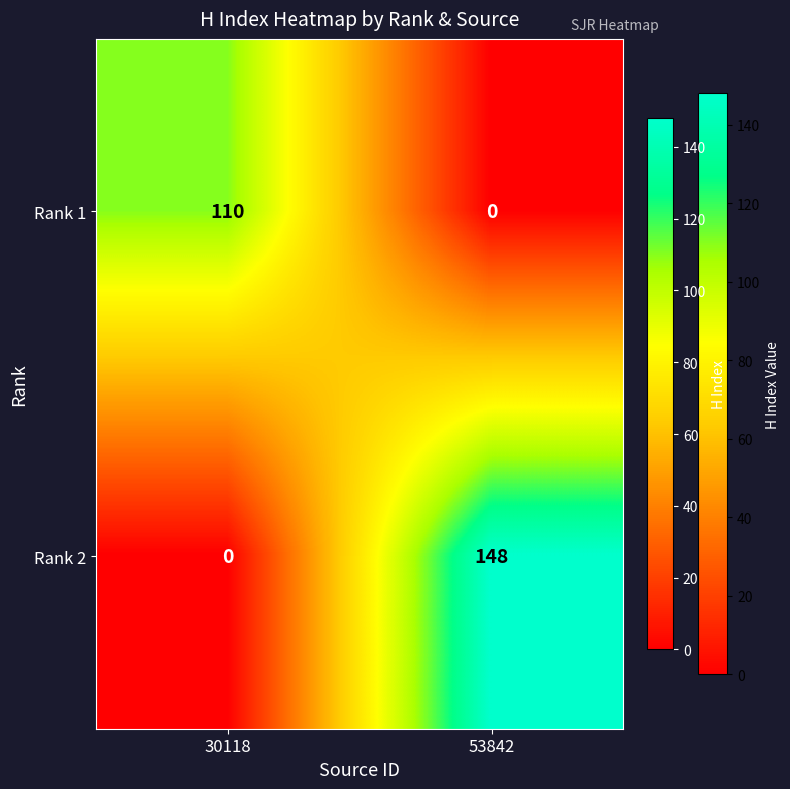

What is the maximum value shown in the chart?

148